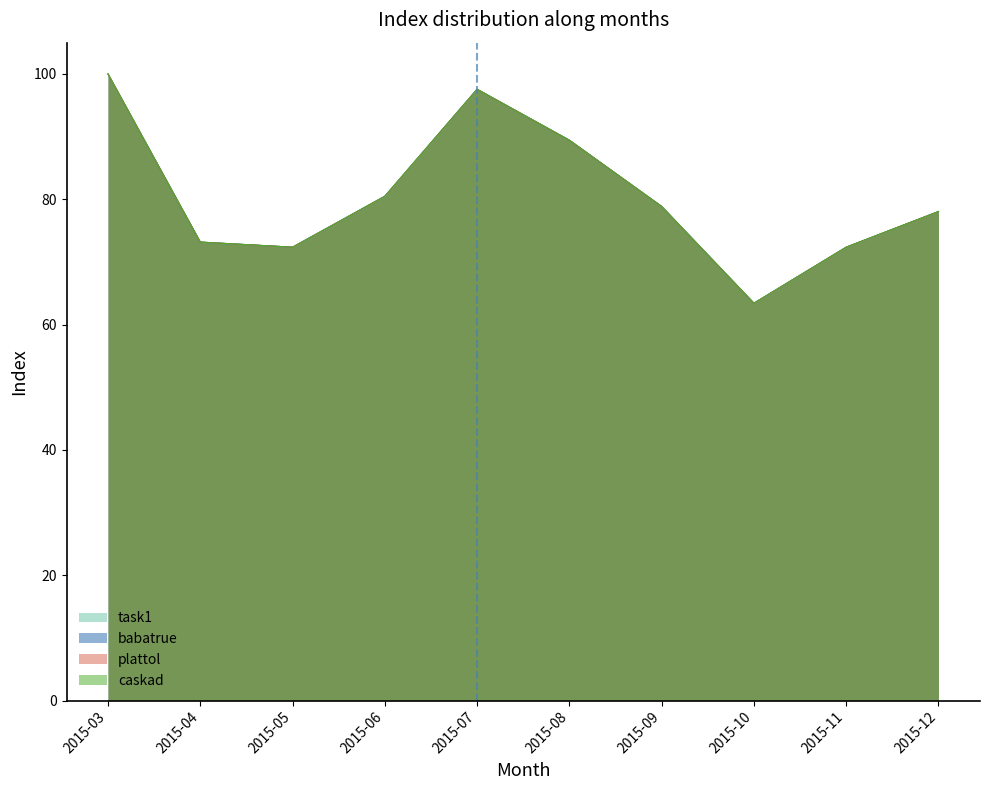

What is the total value across all series at 2015-06?

322.0